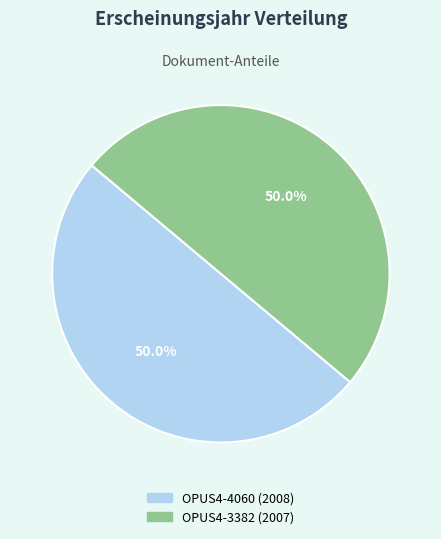

What is the ratio of the value at OPUS4-3382 to the value at OPUS4-4060?

1.0